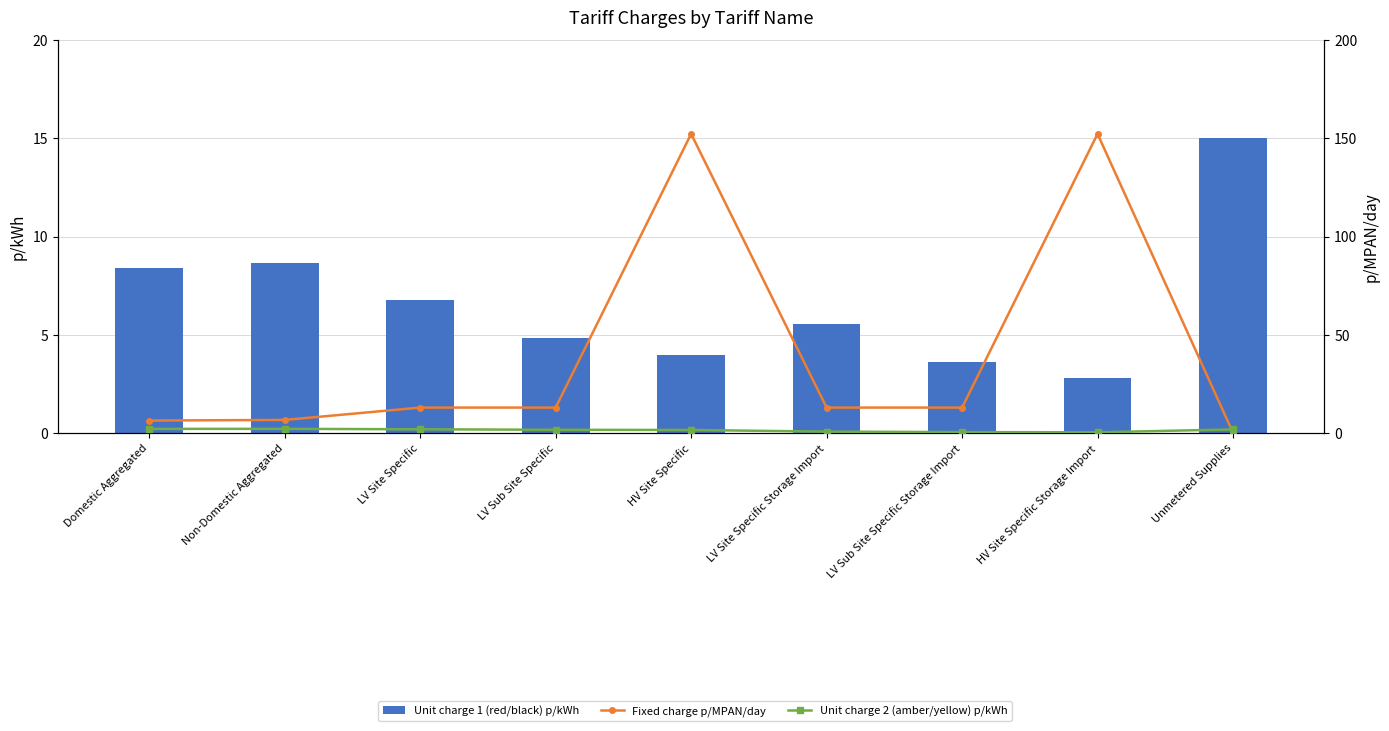

How many data points in Unit charge 2 (amber/yellow) p/kWh are less than 1?

3